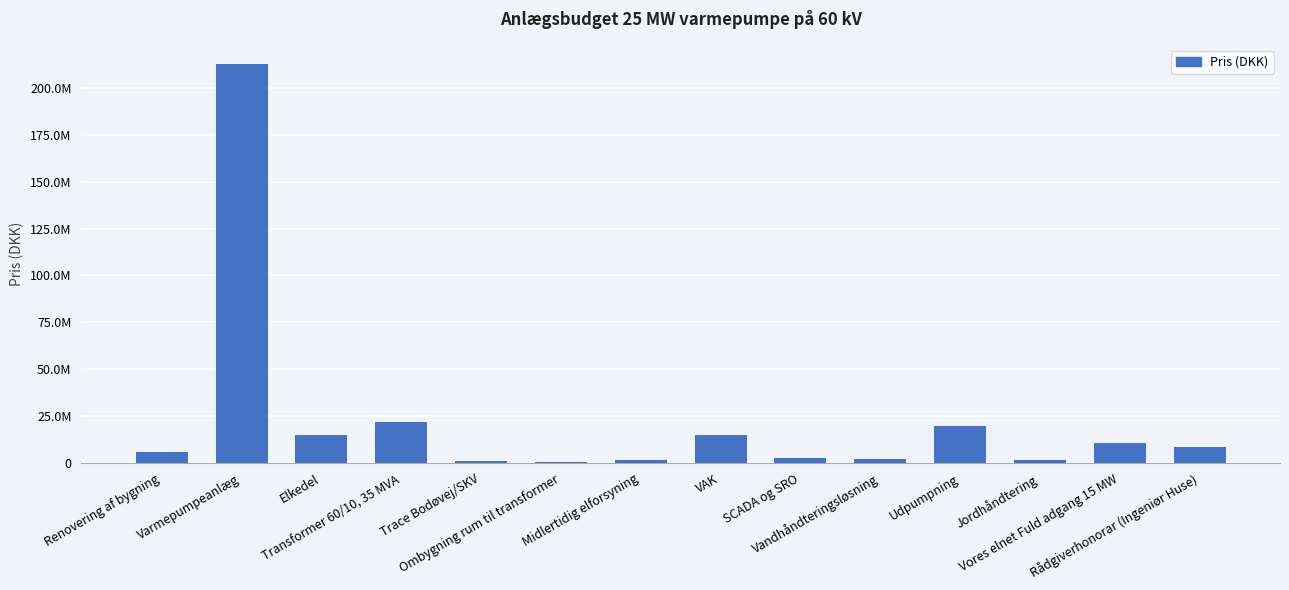

What is the label of the 2nd bar from the left?

Varmepumpeanlæg